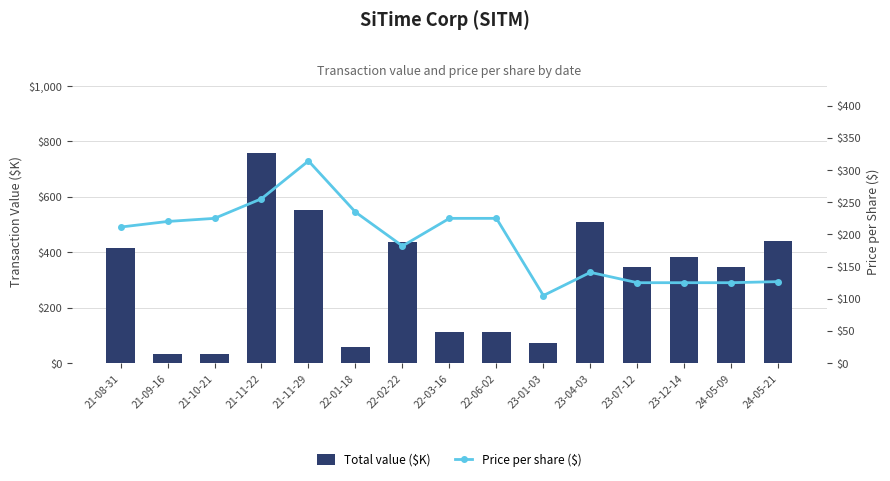

Between 22-06-02 and 22-03-16, which is larger?

22-06-02